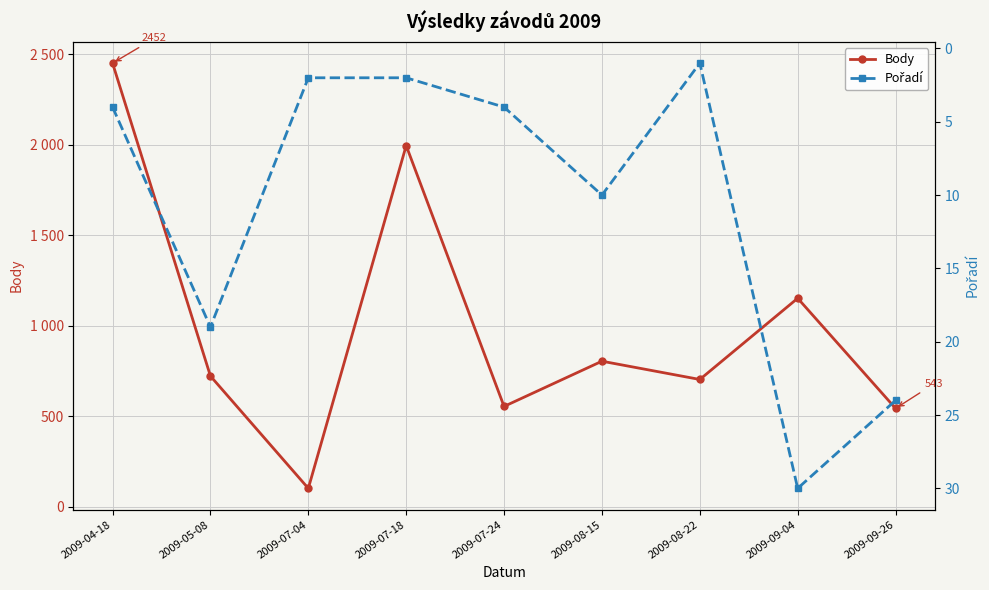

What is the greatest value displayed?

2452